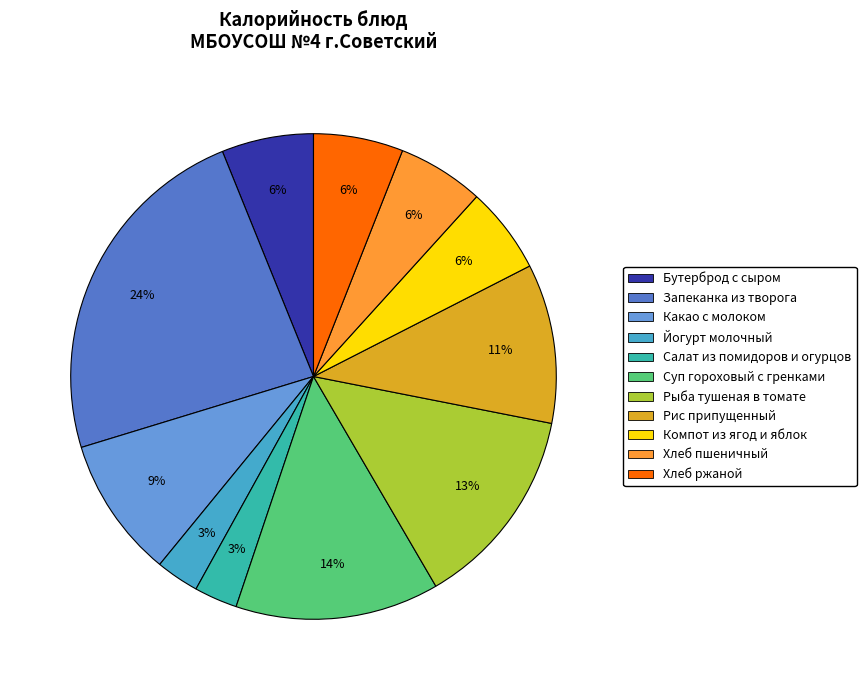

Is it true that Компот из ягод и яблок is 15% of the pie?

False